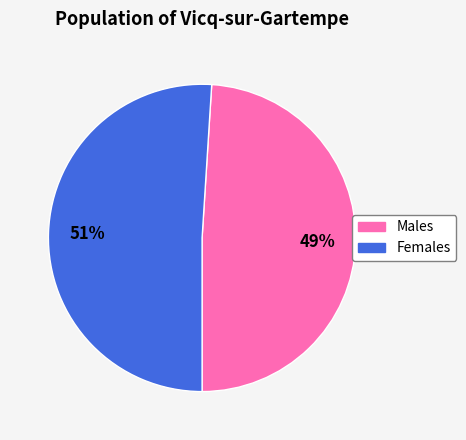

How many segments does this pie chart have?

2